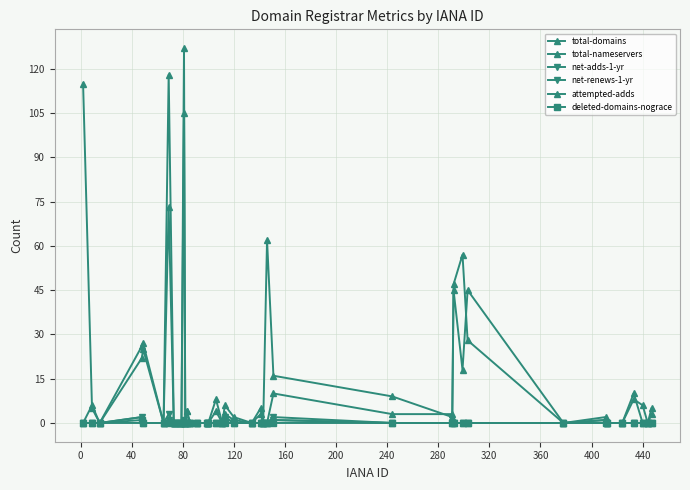

True or false: net-adds-1-yr and attempted-adds cross at least once.

False